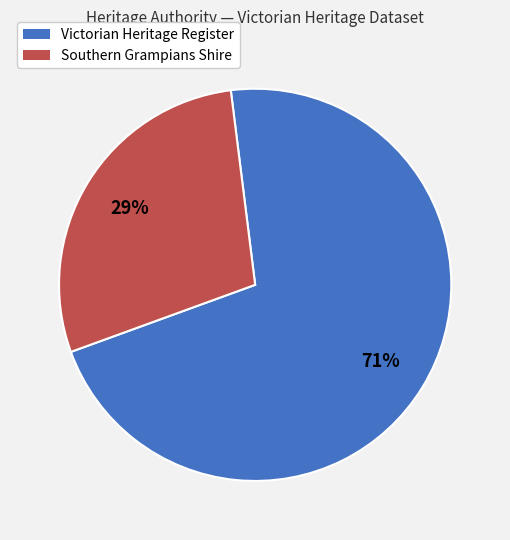

Does any single category account for the majority?

Yes